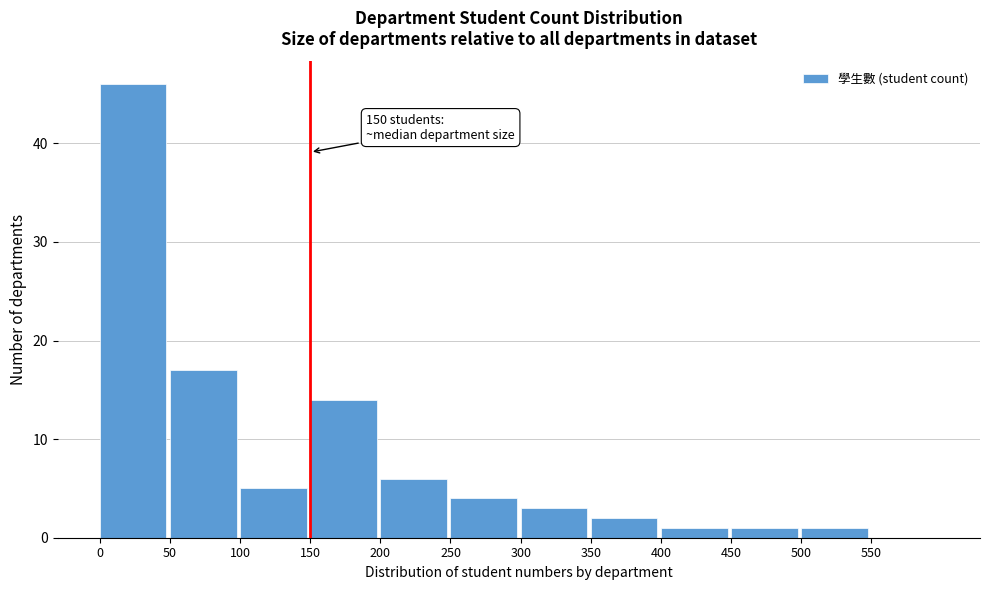

Which range on the x-axis has the tallest bar?

0 to 50